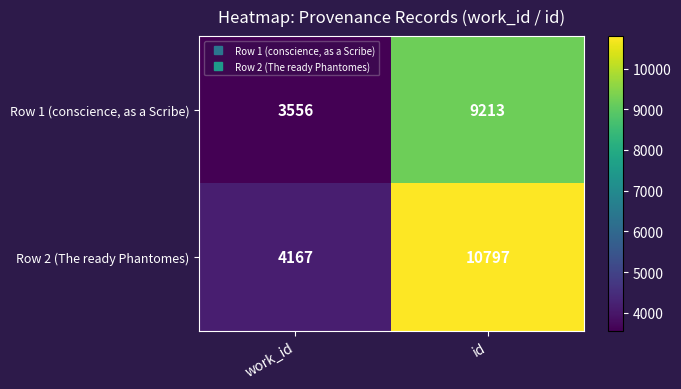

At which category does the chart reach its peak across all series?

id